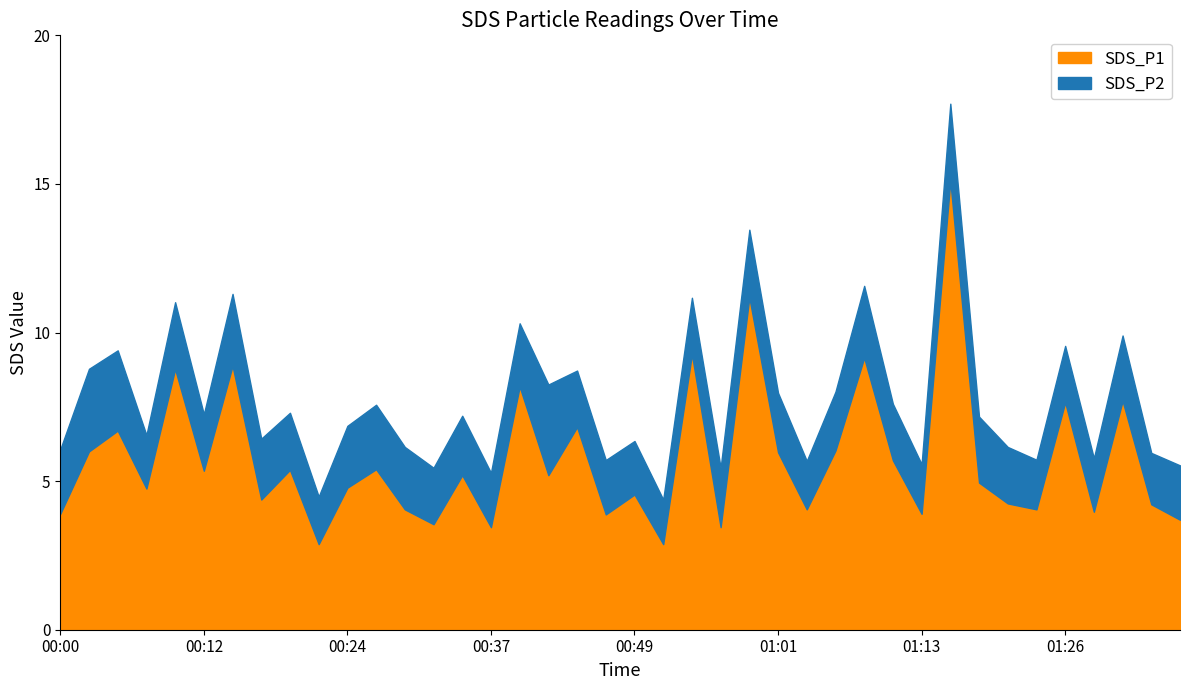

What is the lowest value of the SDS_P2 series?

1.5